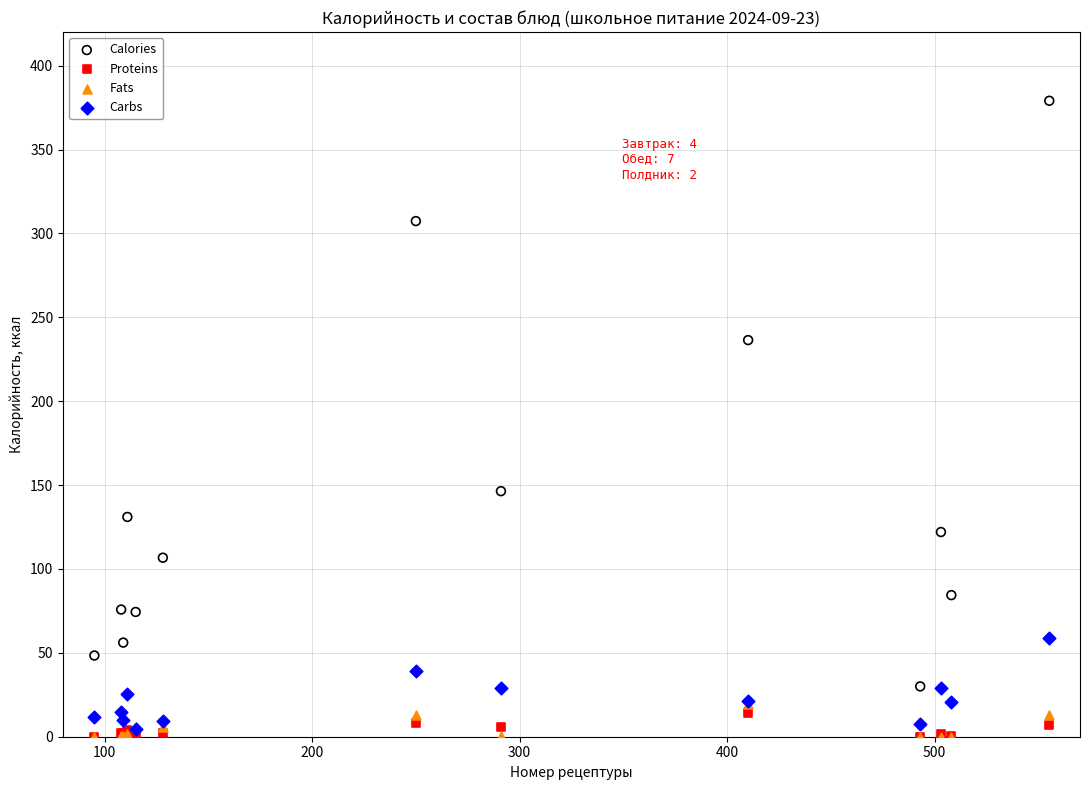

Across all series, what Y value is closest to 189?

146.4